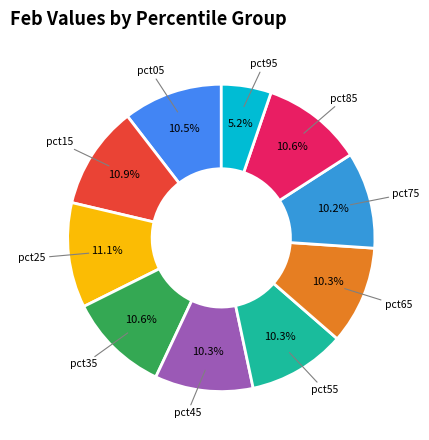

To the nearest percent, what is the difference between the largest and smallest slice percentages?

6%